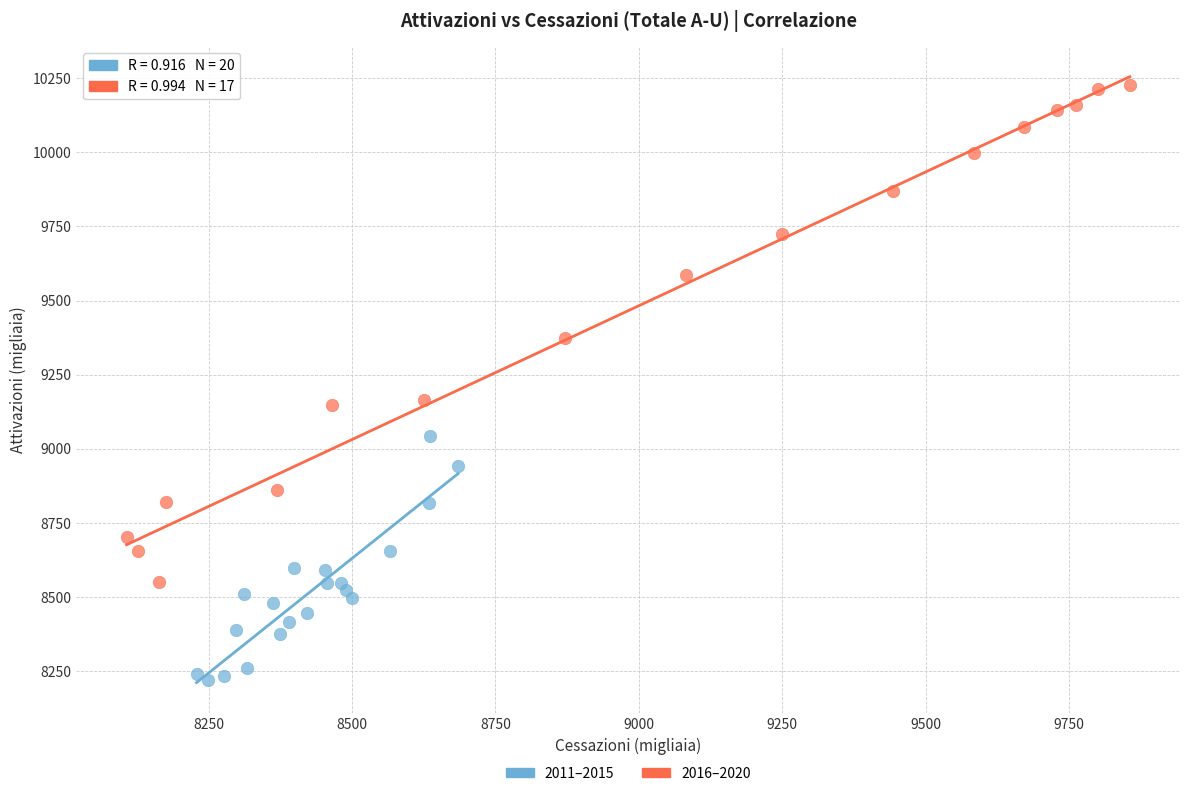

Which series contains the highest Y value?

2016–2020